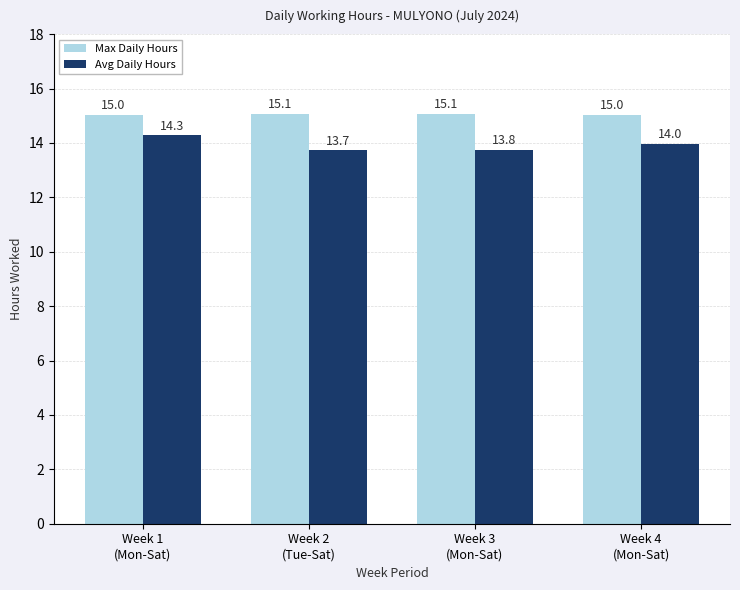

What is the spread (max minus min) of values at Week 1
(Mon-Sat)?

0.8